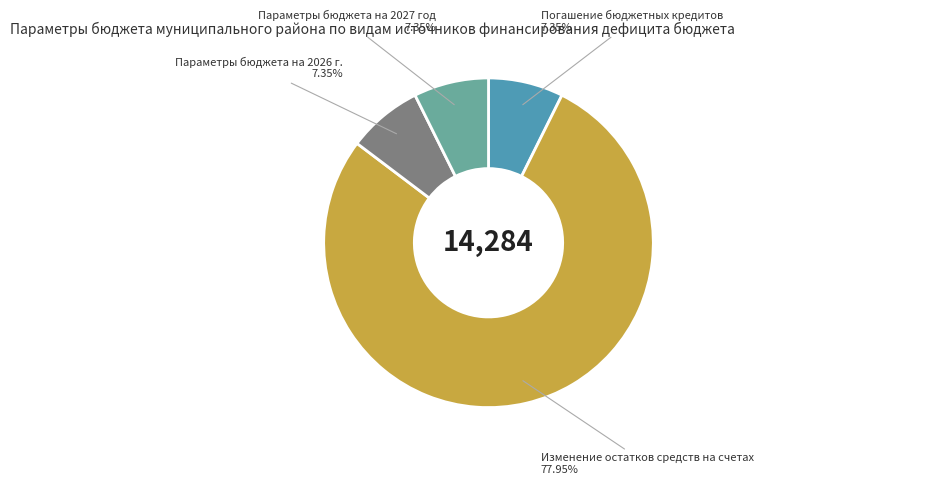

Do Параметры бюджета на 2027 год and Погашение бюджетных кредитов together represent more than half of the pie?

No